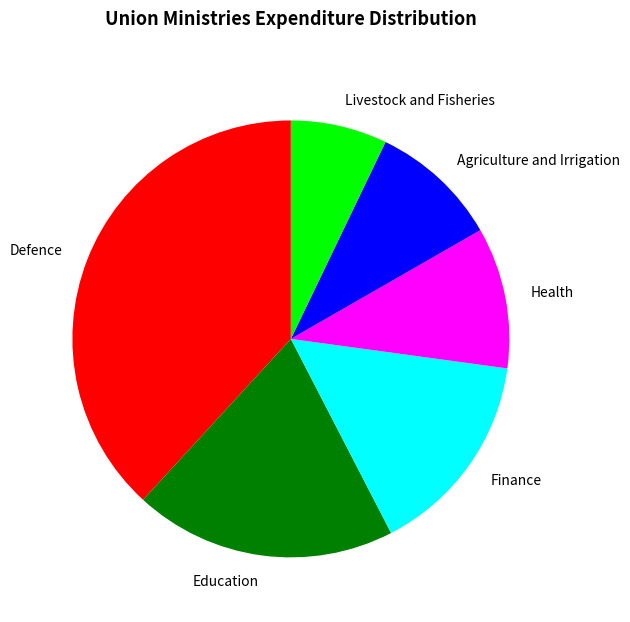

Which slice is the largest?

Defence